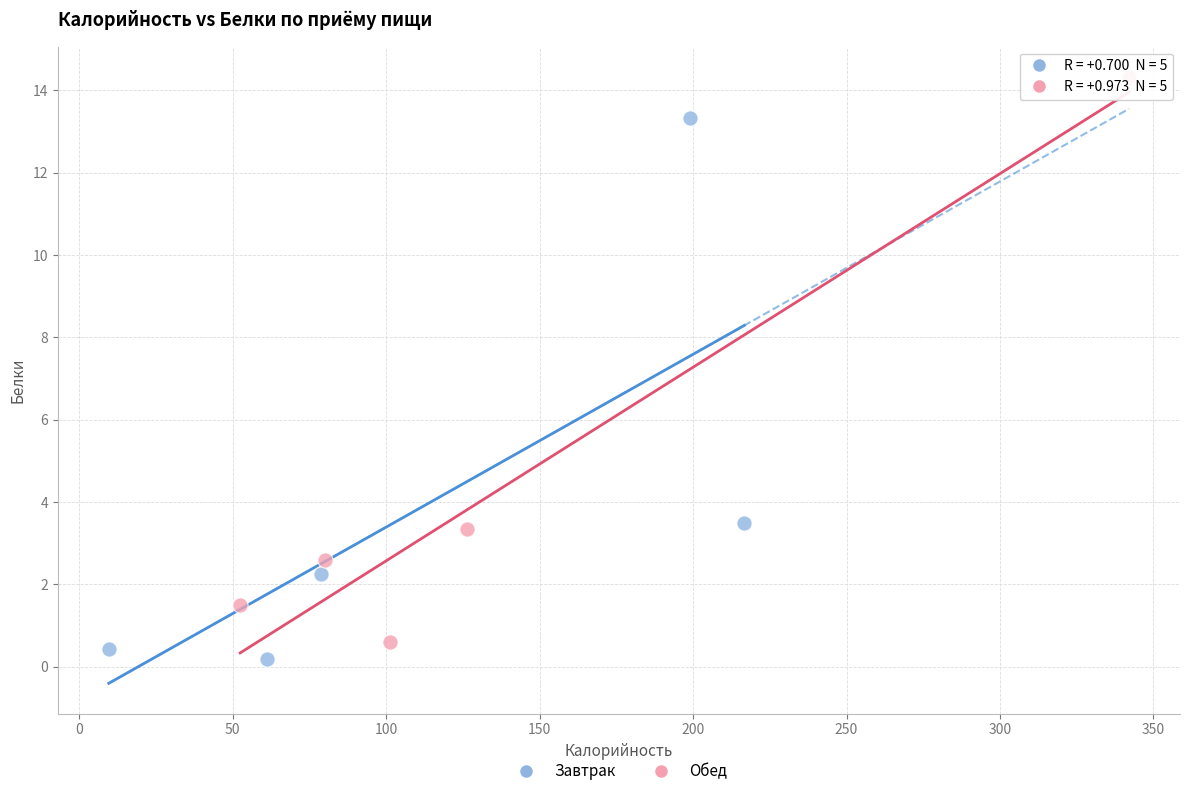

Which series reaches the maximum Y coordinate?

Обед